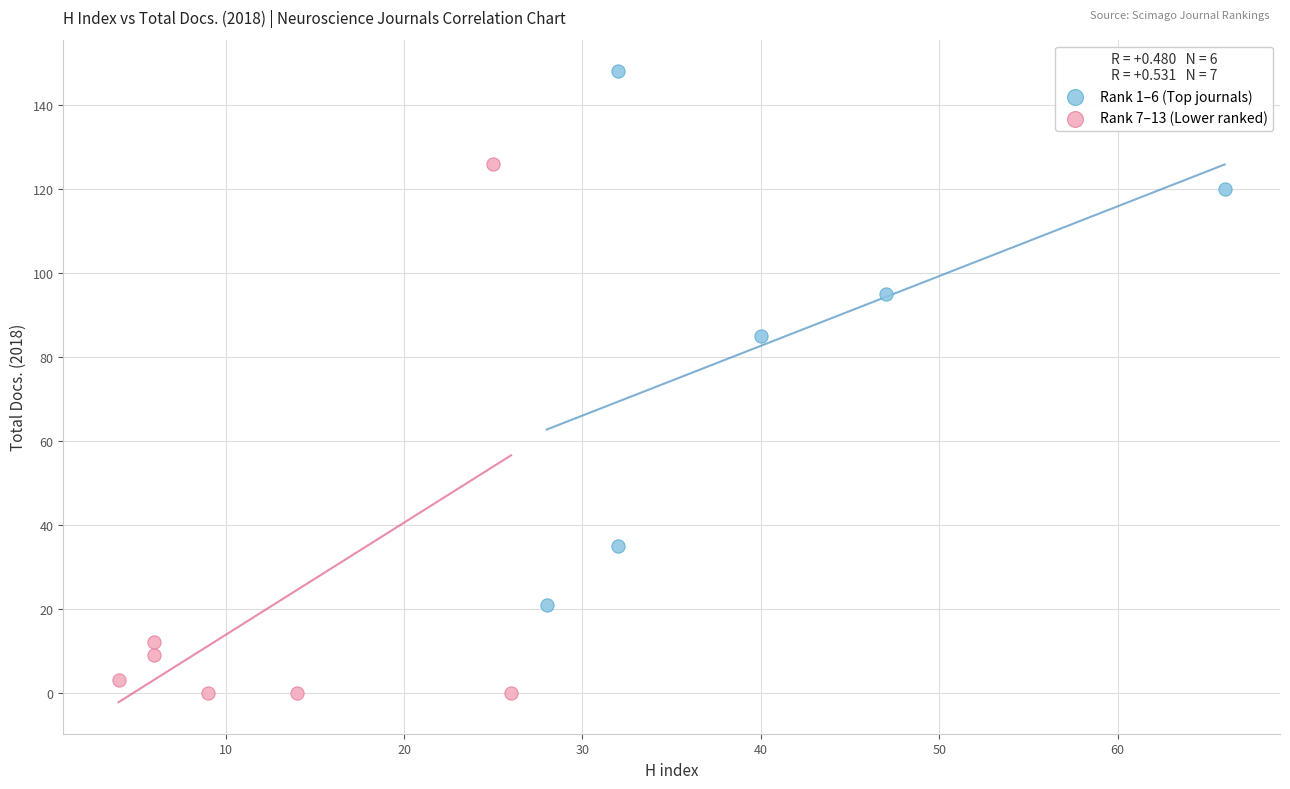

Which series reaches the minimum Y coordinate?

Rank 7–13 (Lower ranked)